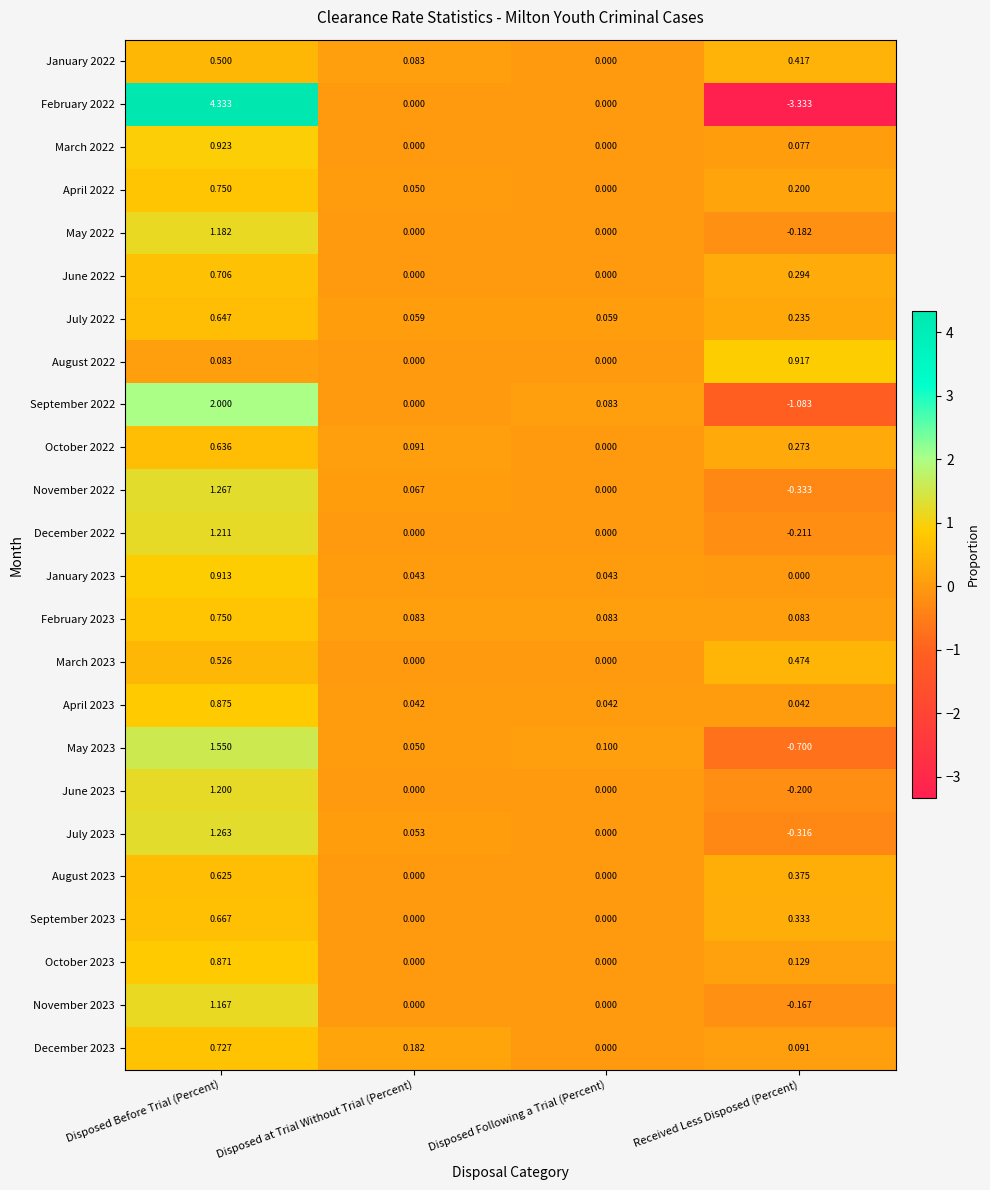

At which category does the chart reach its minimum across all series?

Received Less Disposed (Percent)